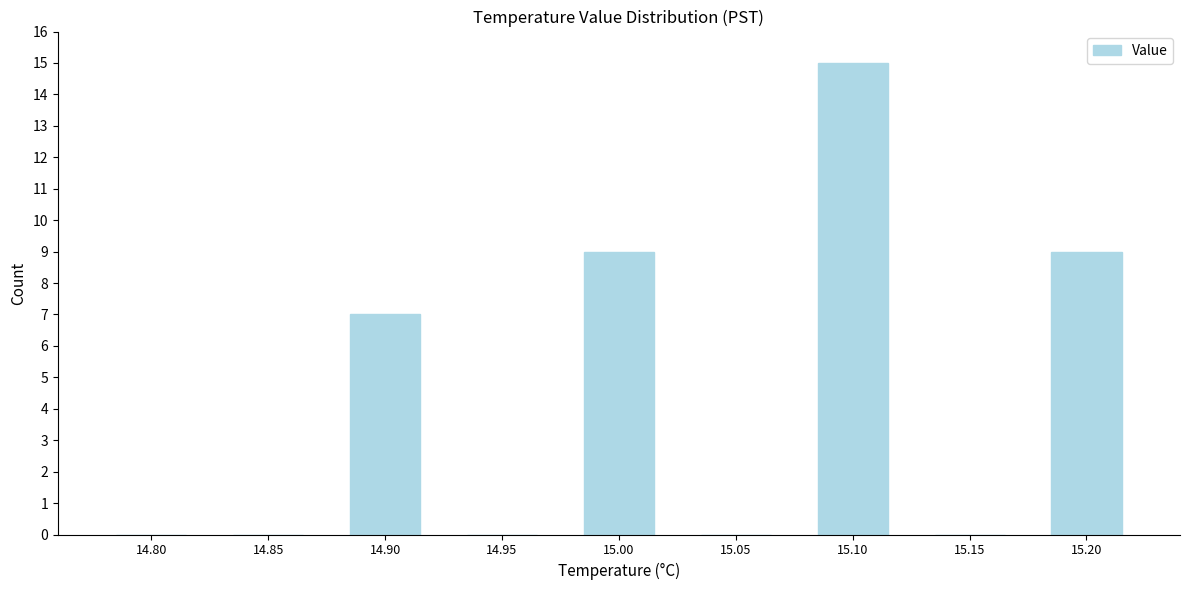

Reading right to left, transcribe all the data shown in this chart.

15.20=9	15.15=0	15.10=15	15.05=0	15.00=9	14.95=0	14.90=7	14.85=0	14.80=0